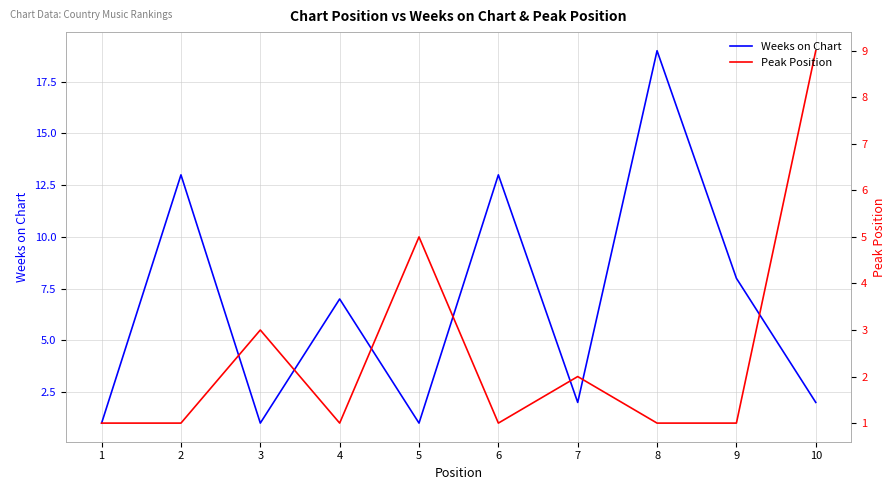

True or false: Weeks on Chart and Peak Position cross at least once.

True